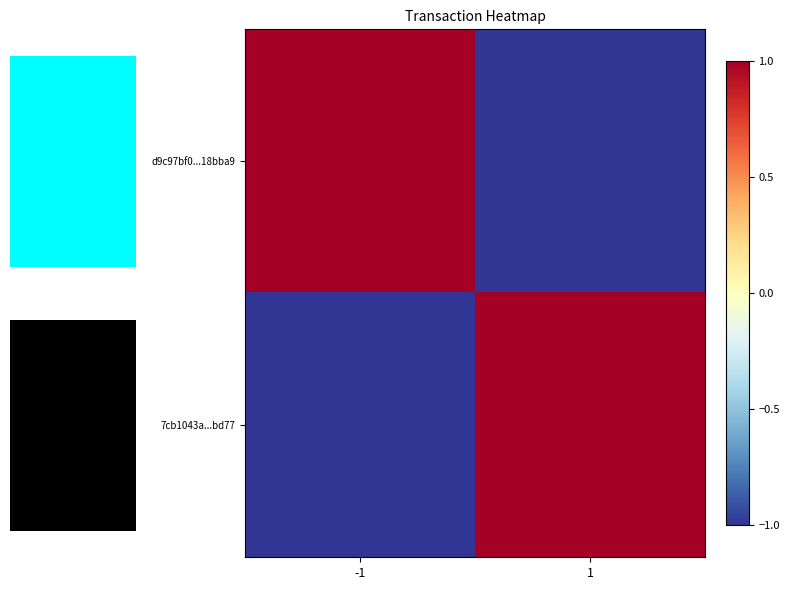

Reading left to right, list all the values displayed in this chart.

d9c97bf0...18bba9: -1=1	1=-1
7cb1043a...bd77: -1=-1	1=1